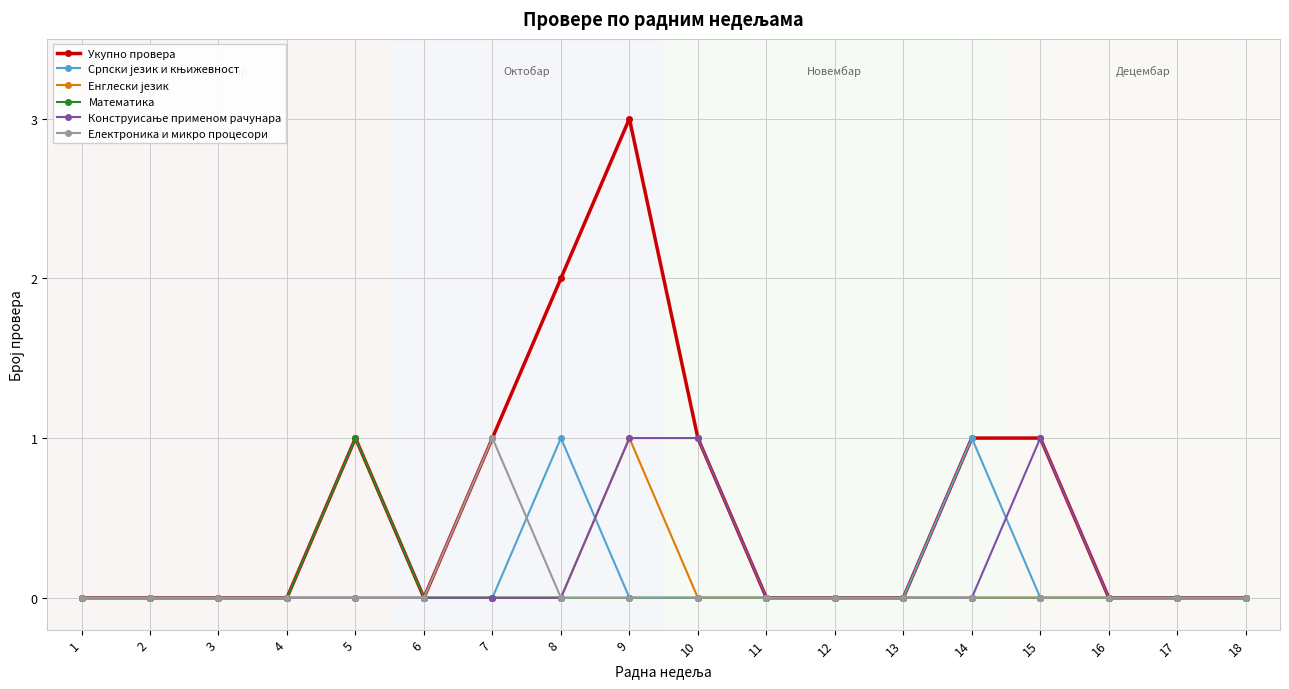

Which series has the largest range (max minus min)?

Укупно провера